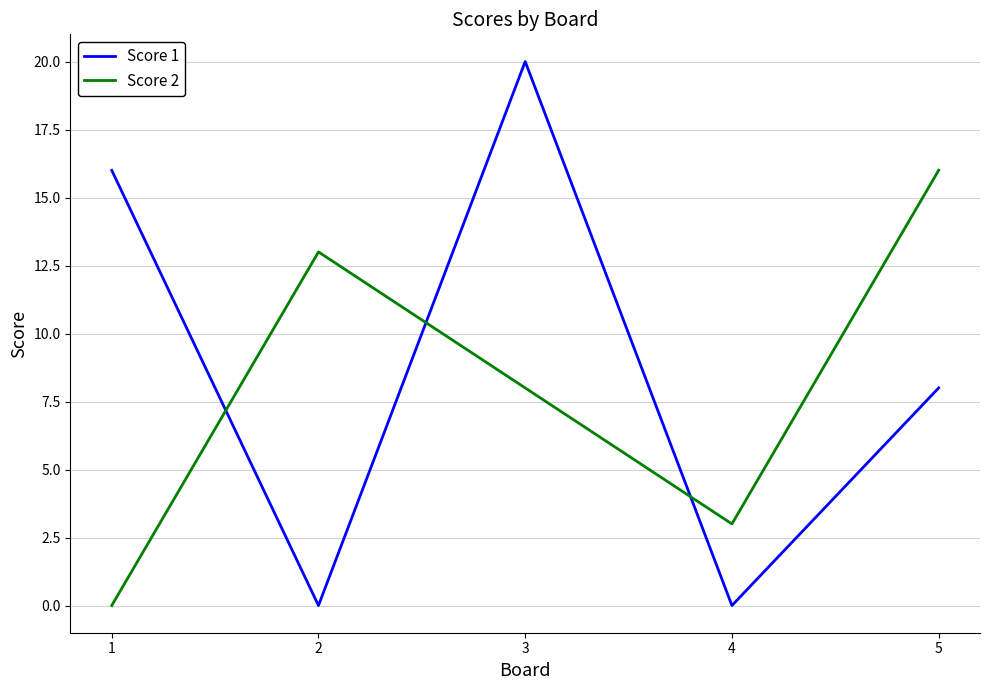

Is the value of Score 1 at 1 greater than the value of Score 2 at 4?

Yes